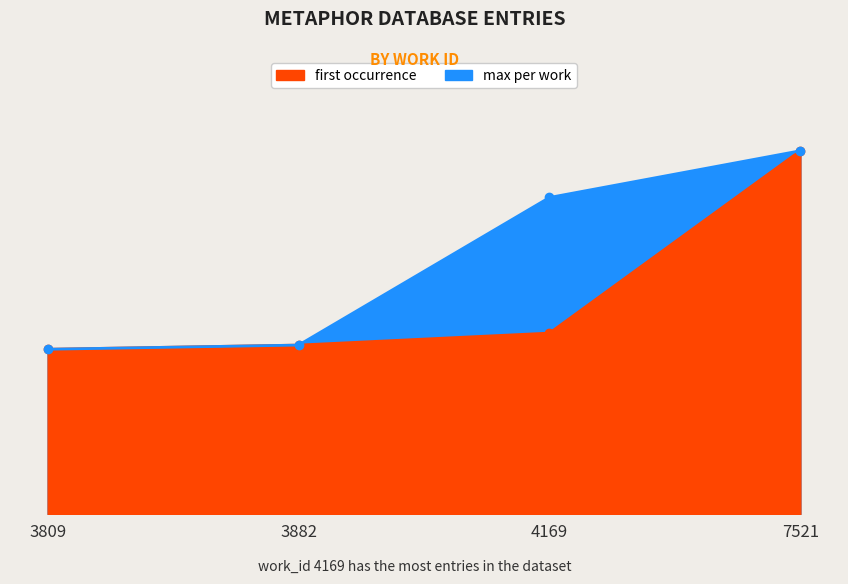

At which category is the sum across all series the highest?

7521